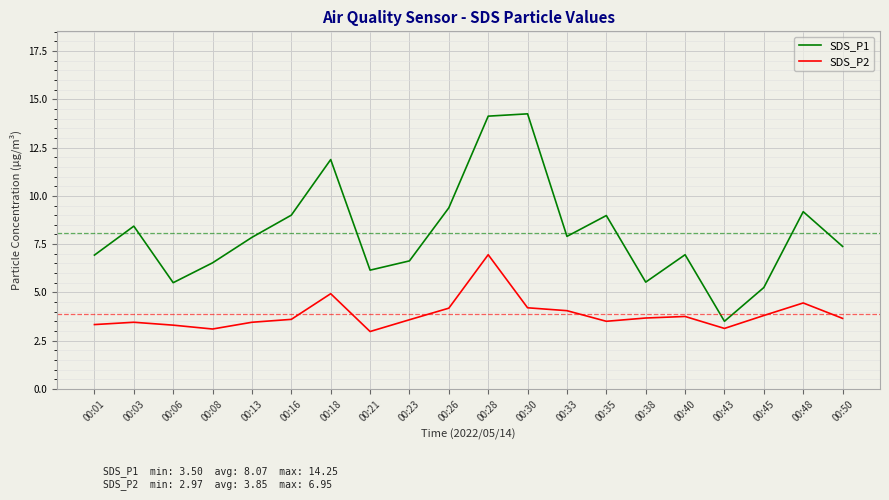

Is the value of SDS_P2 at 00:13 greater than the value of SDS_P1 at 00:06?

No